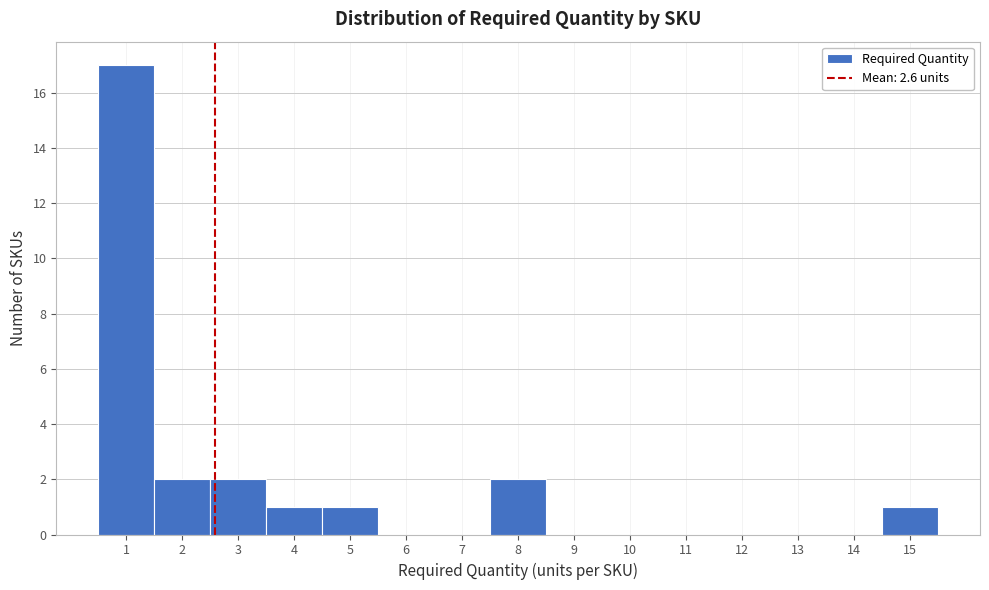

Reading left to right, transcribe this chart: for each bar, give the range it covers on the x-axis and its height. The values are not printed on the chart, so give them approximately, as read against the axis.

0.5 to 1.5: 17
1.5 to 2.5: 2
2.5 to 3.5: 2
3.5 to 4.5: 1
4.5 to 5.5: 1
5.5 to 6.5: 0
6.5 to 7.5: 0
7.5 to 8.5: 2
8.5 to 9.5: 0
9.5 to 10.5: 0
10.5 to 11.5: 0
11.5 to 12.5: 0
12.5 to 13.5: 0
13.5 to 14.5: 0
14.5 to 15.5: 1